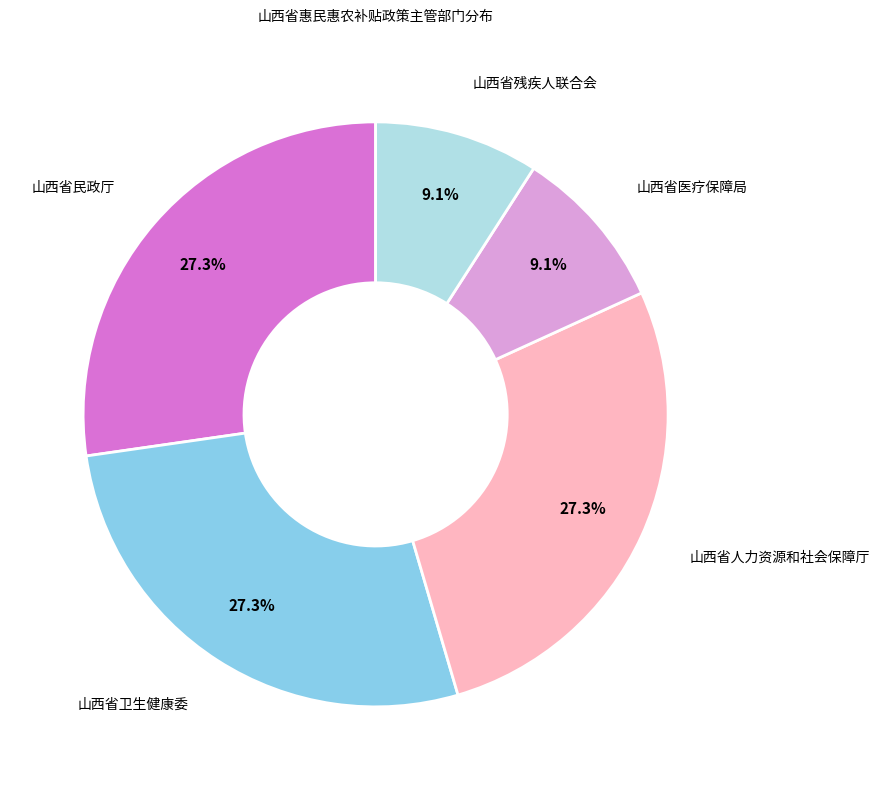

Does any single category account for the majority?

No